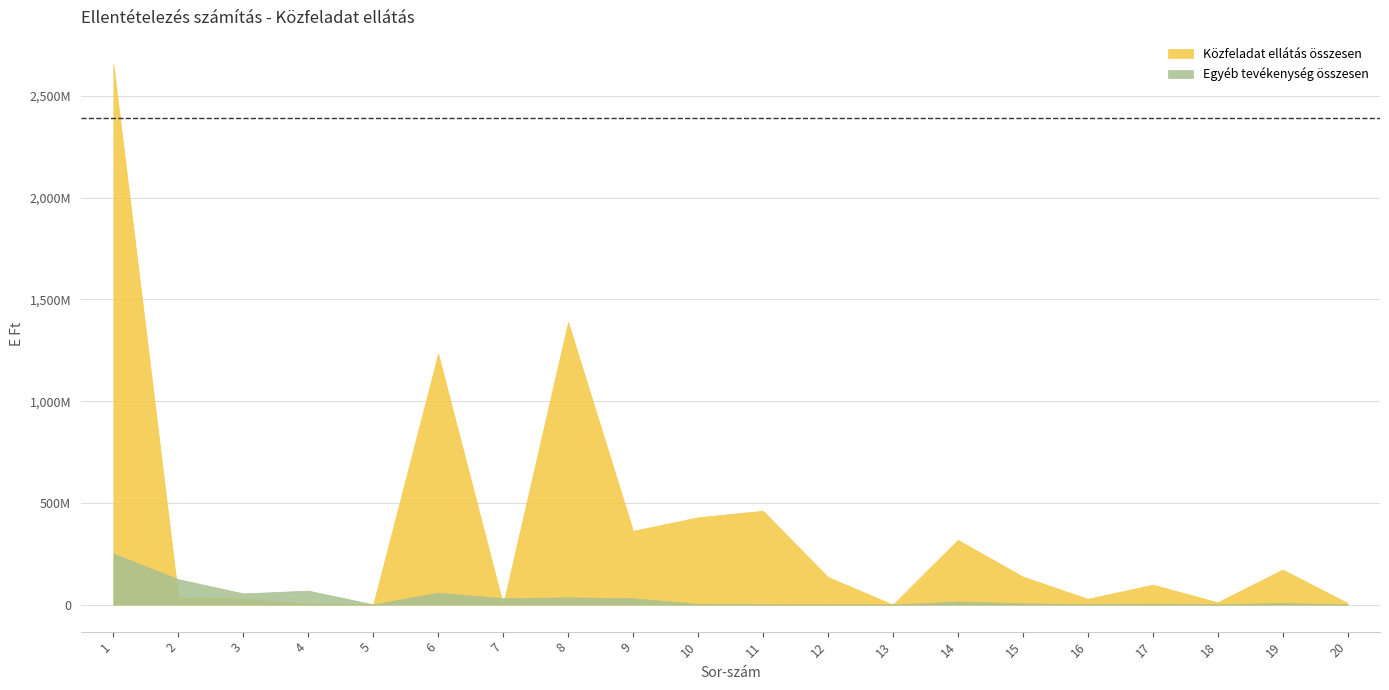

At which category does Közfeladat ellátás összesen reach its first local peak?

6